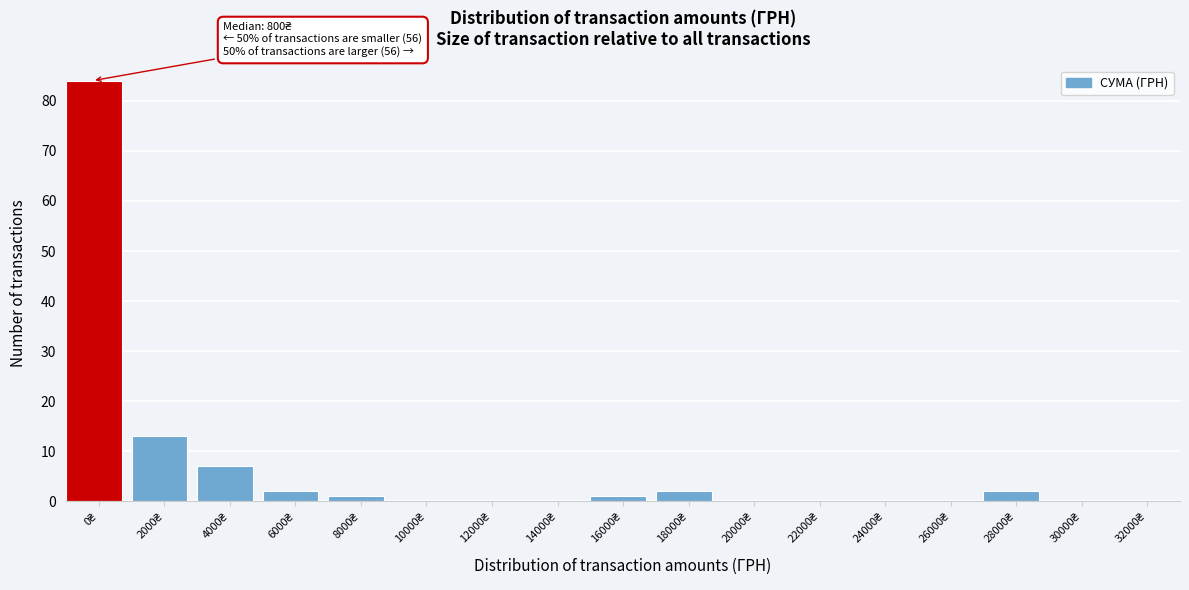

What is the maximum value shown in the chart?

84